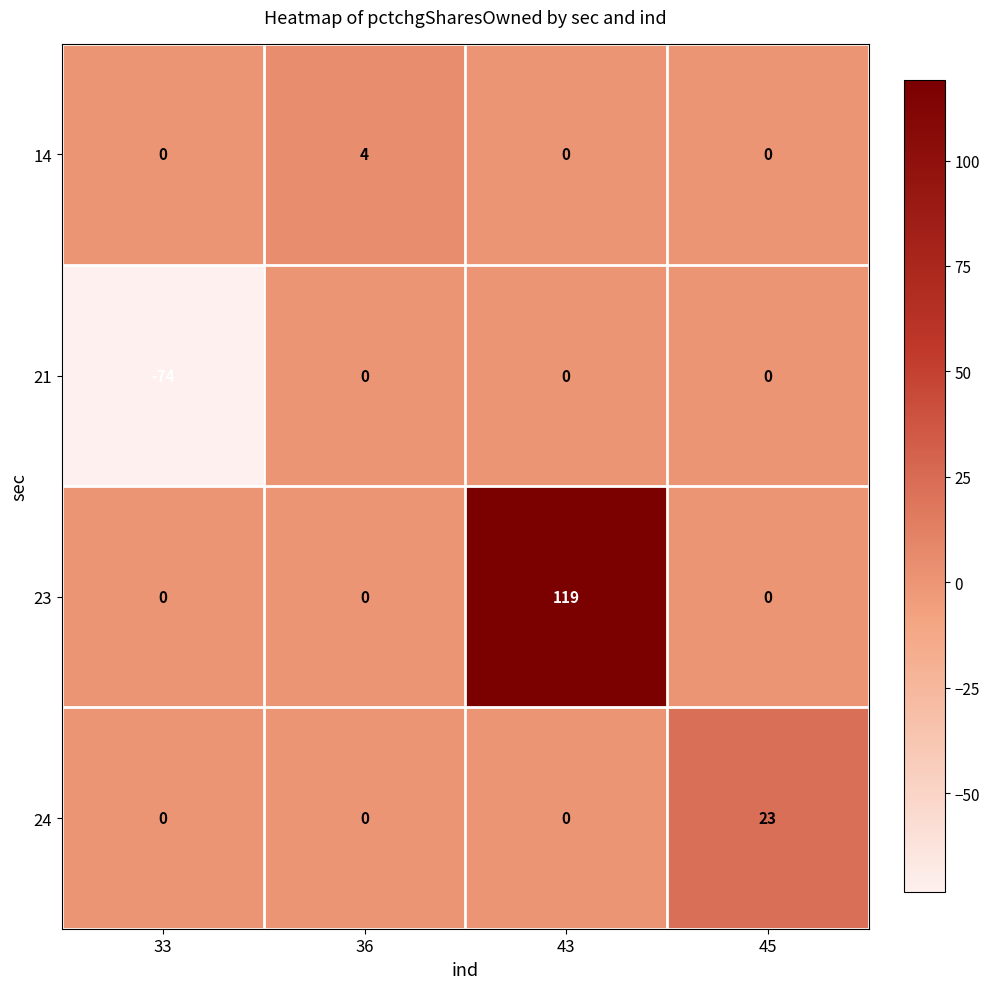

Reading right to left, what are all the values shown in this chart?

14: 45=0	43=0	36=4	33=0
21: 45=0	43=0	36=0	33=-74
23: 45=0	43=119	36=0	33=0
24: 45=23	43=0	36=0	33=0